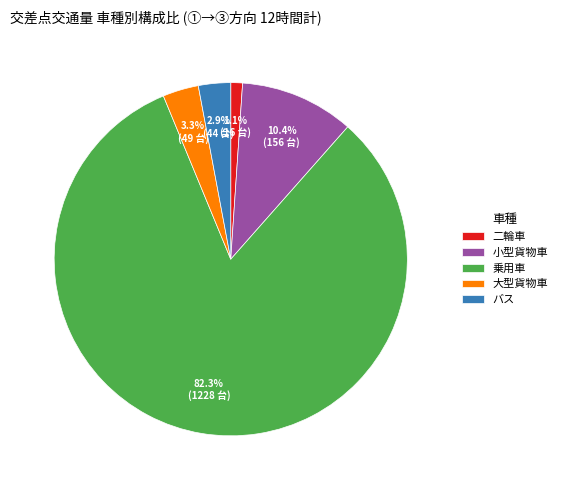

Is there any slice that represents more than half of the pie?

Yes